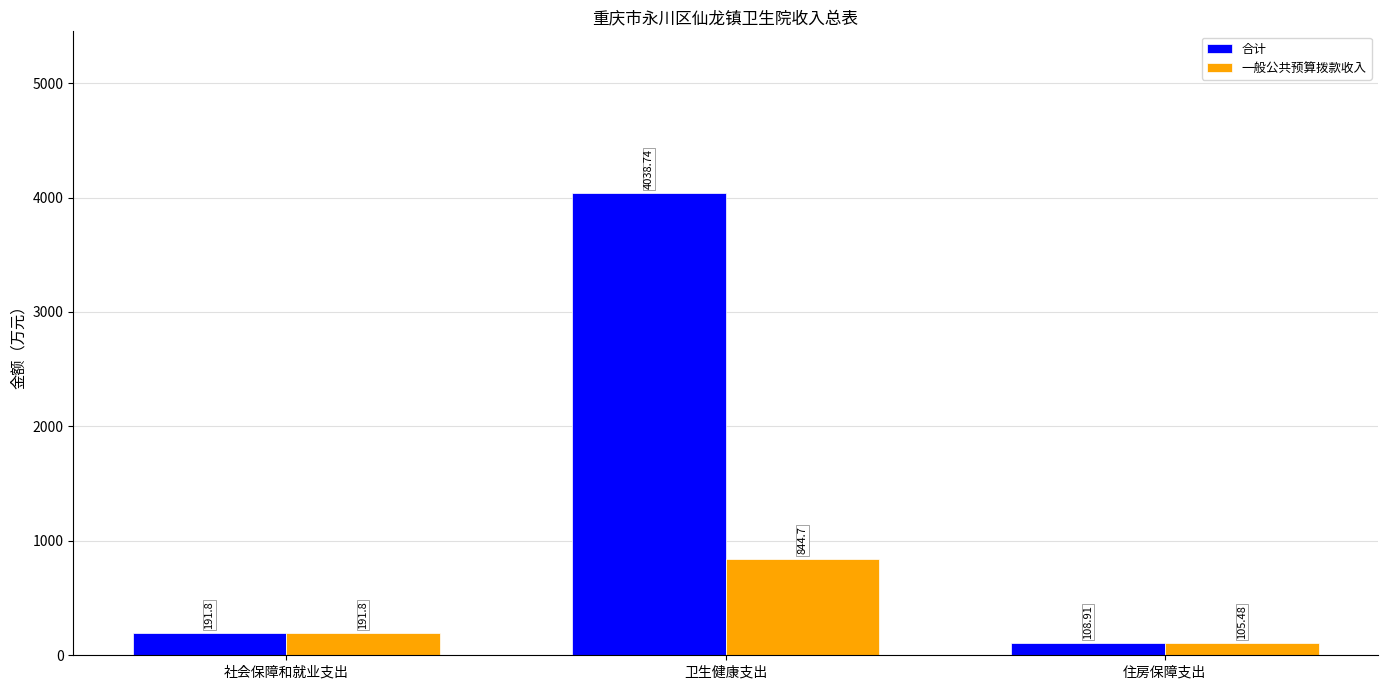

Reading left to right, what are all the values shown in this chart?

合计: 社会保障和就业支出=191.8	卫生健康支出=4038.7	住房保障支出=108.9
一般公共预算拨款收入: 社会保障和就业支出=191.8	卫生健康支出=844.7	住房保障支出=105.5